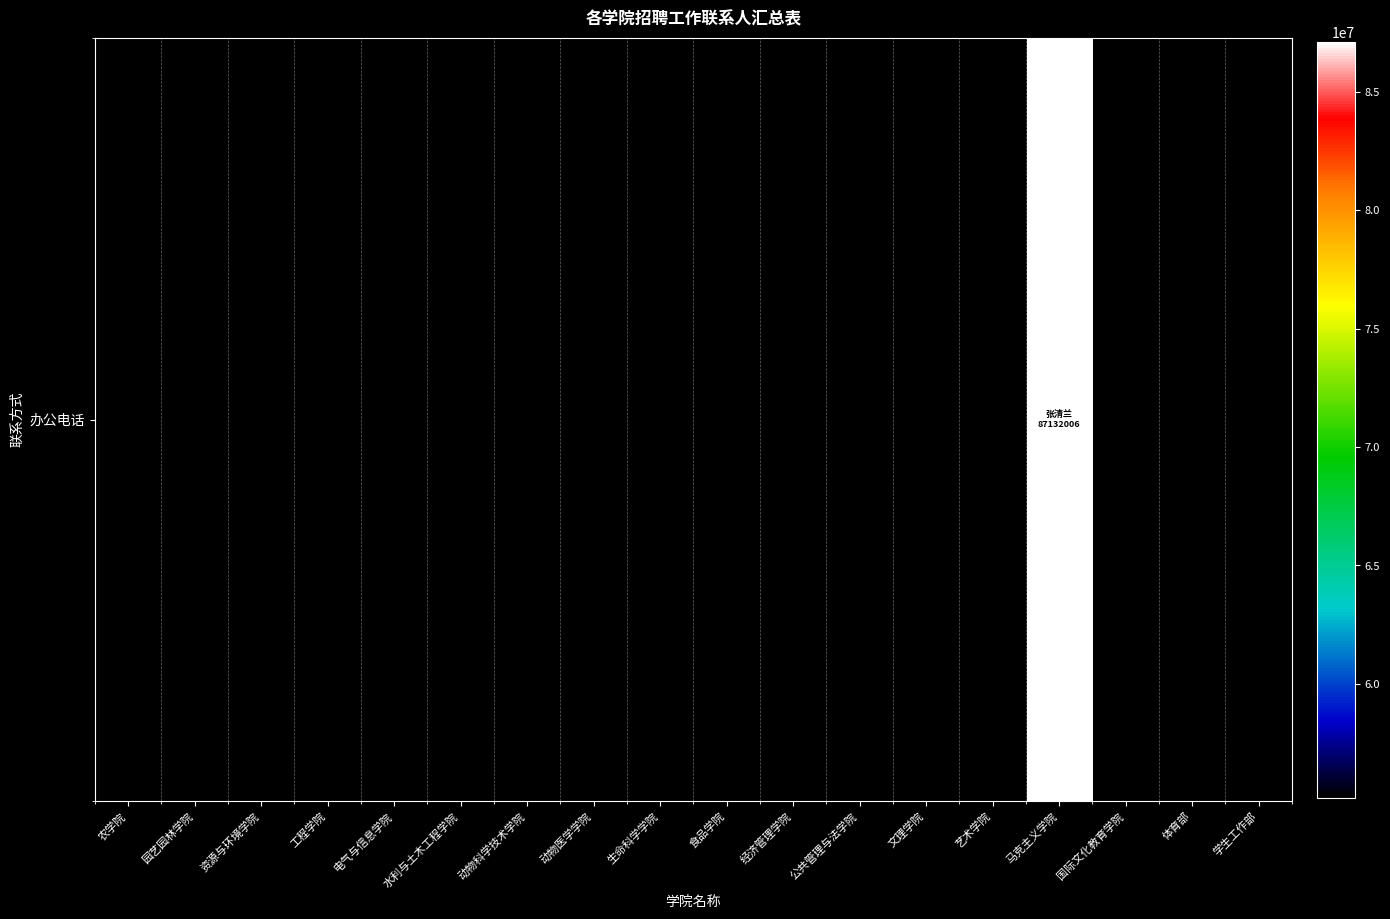

List the labels in order of value, largest first.

马克主义学院, 学生工作部, 动物科学技术学院, 电气与信息学院, 体育部, 水利与土木工程学院, 资源与环境学院, 生命科学学院, 艺术学院, 经济管理学院, 农学院, 工程学院, 食品学院, 公共管理与法学院, 文理学院, 动物医学学院, 园艺园林学院, 国际文化教育学院